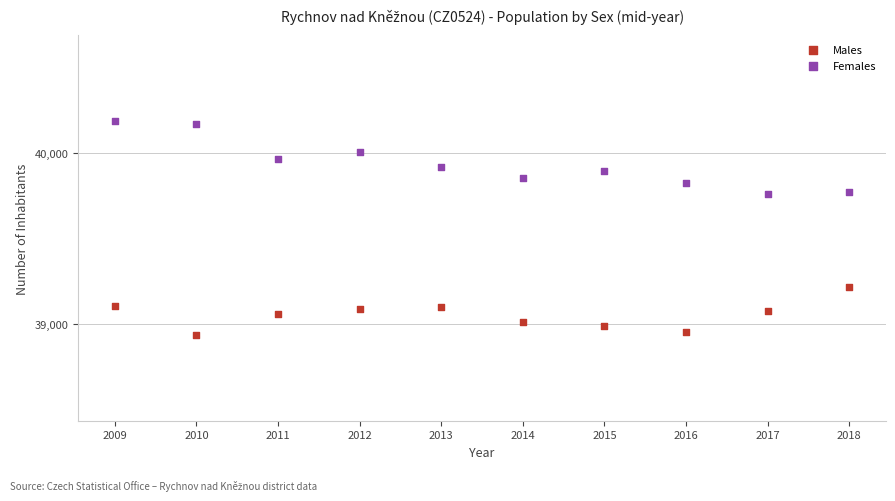

Across all data points, what is the range of X values (max minus min)?

9